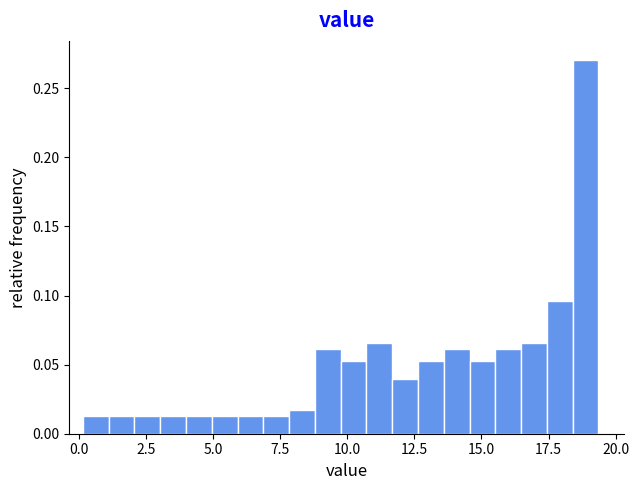

Around what value on the x-axis is the tallest bar? Give the approximate position of its centre, as read against the axis.

19.0